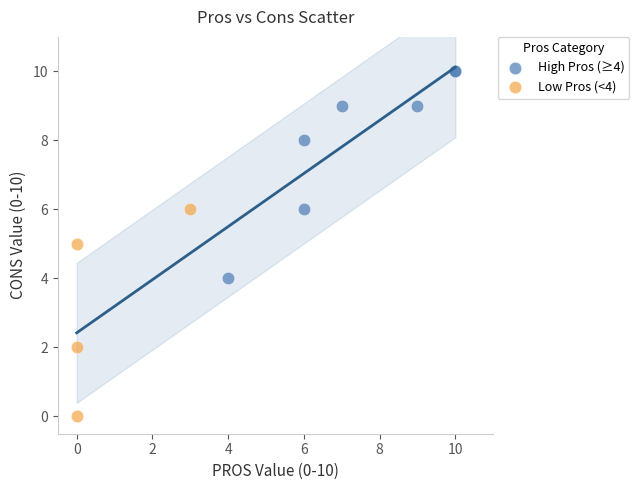

Which series contains the lowest Y value?

Low Pros (<4)